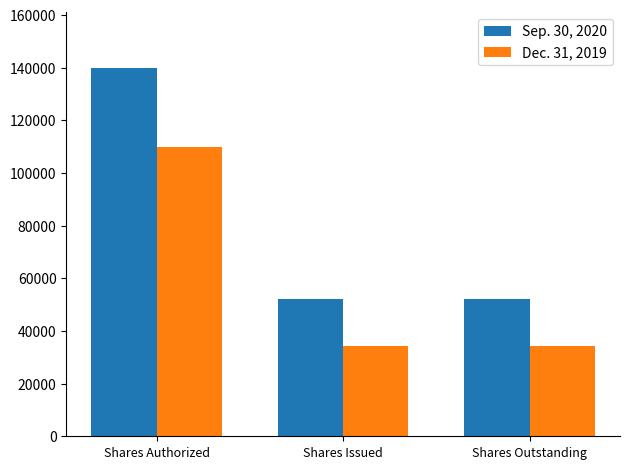

The Sep. 30, 2020 series shows 51960 at Shares Issued. True or false?

True